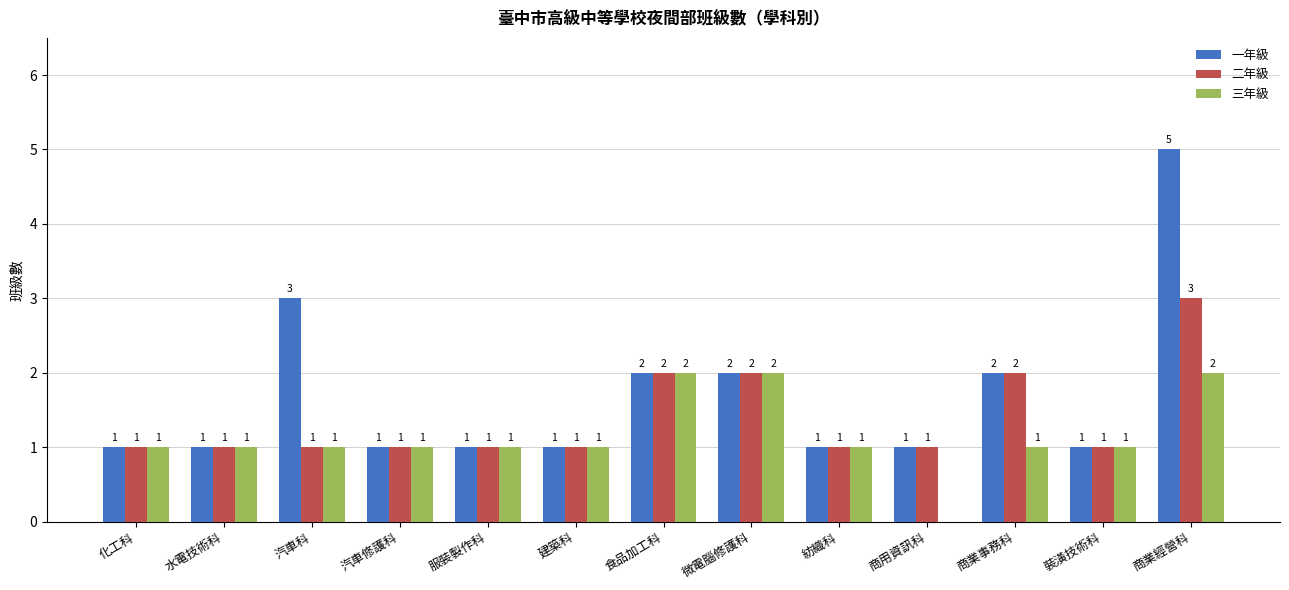

Reading left to right, what are all the values shown in this chart?

一年級: 1	1	3	1	1	1	2	2	1	1	2	1	5
二年級: 1	1	1	1	1	1	2	2	1	1	2	1	3
三年級: 1	1	1	1	1	1	2	2	1	0	1	1	2